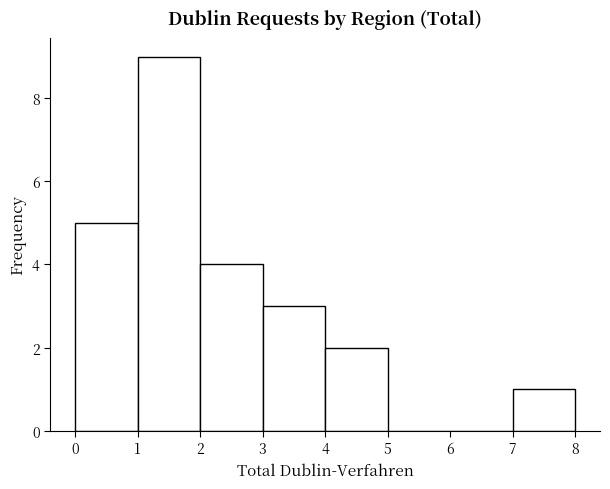

Reading left to right, list every bar in this chart as the range it spans on the x-axis followed by its height. The values are not printed on the chart, so give them approximately, as read against the axis.

0 to 1: 5
1 to 2: 9
2 to 3: 4
3 to 4: 3
4 to 5: 2
5 to 6: 0
6 to 7: 0
7 to 8: 1